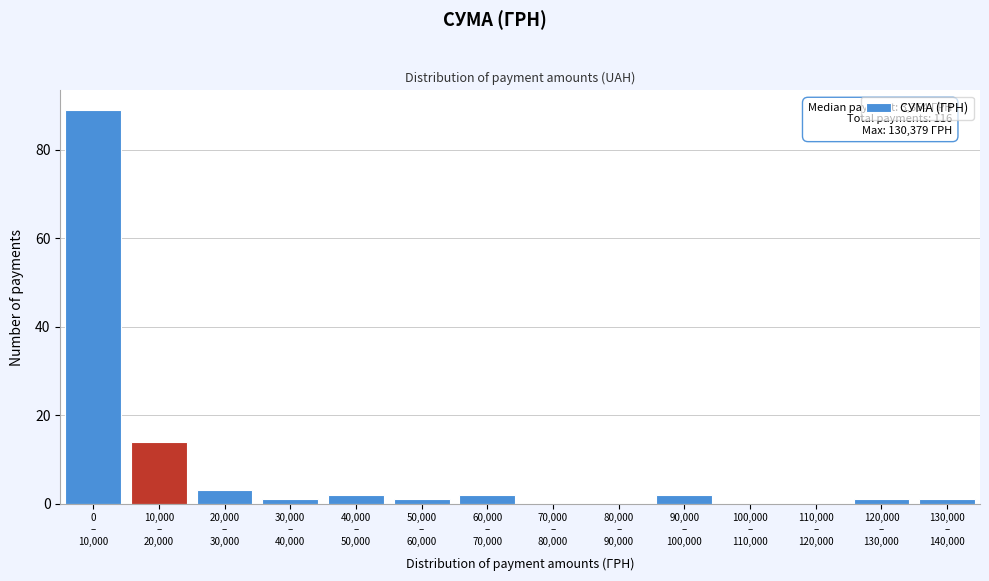

What is the sum of all values?

116